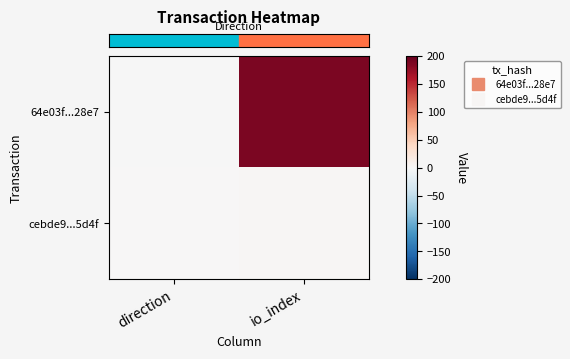

At which category is the sum across all series the highest?

io_index